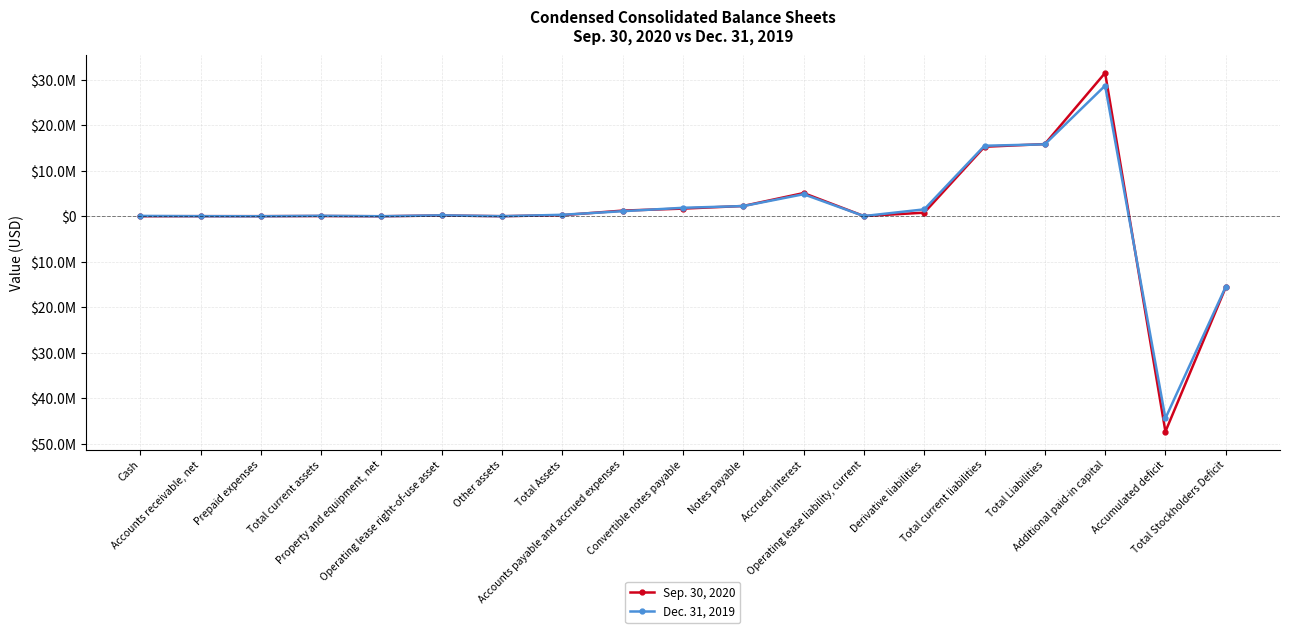

Between Operating lease liability, current and Derivative liabilities, which series saw the biggest shift?

Dec. 31, 2019